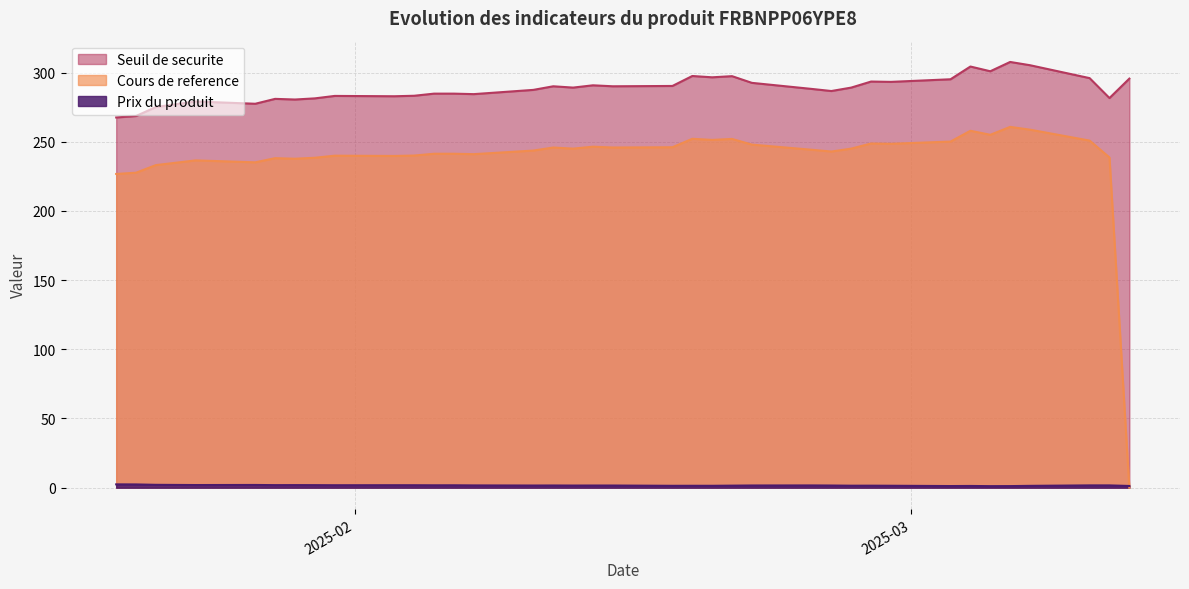

The Seuil de securite series shows 280.5 at 2025-01-29. True or false?

True